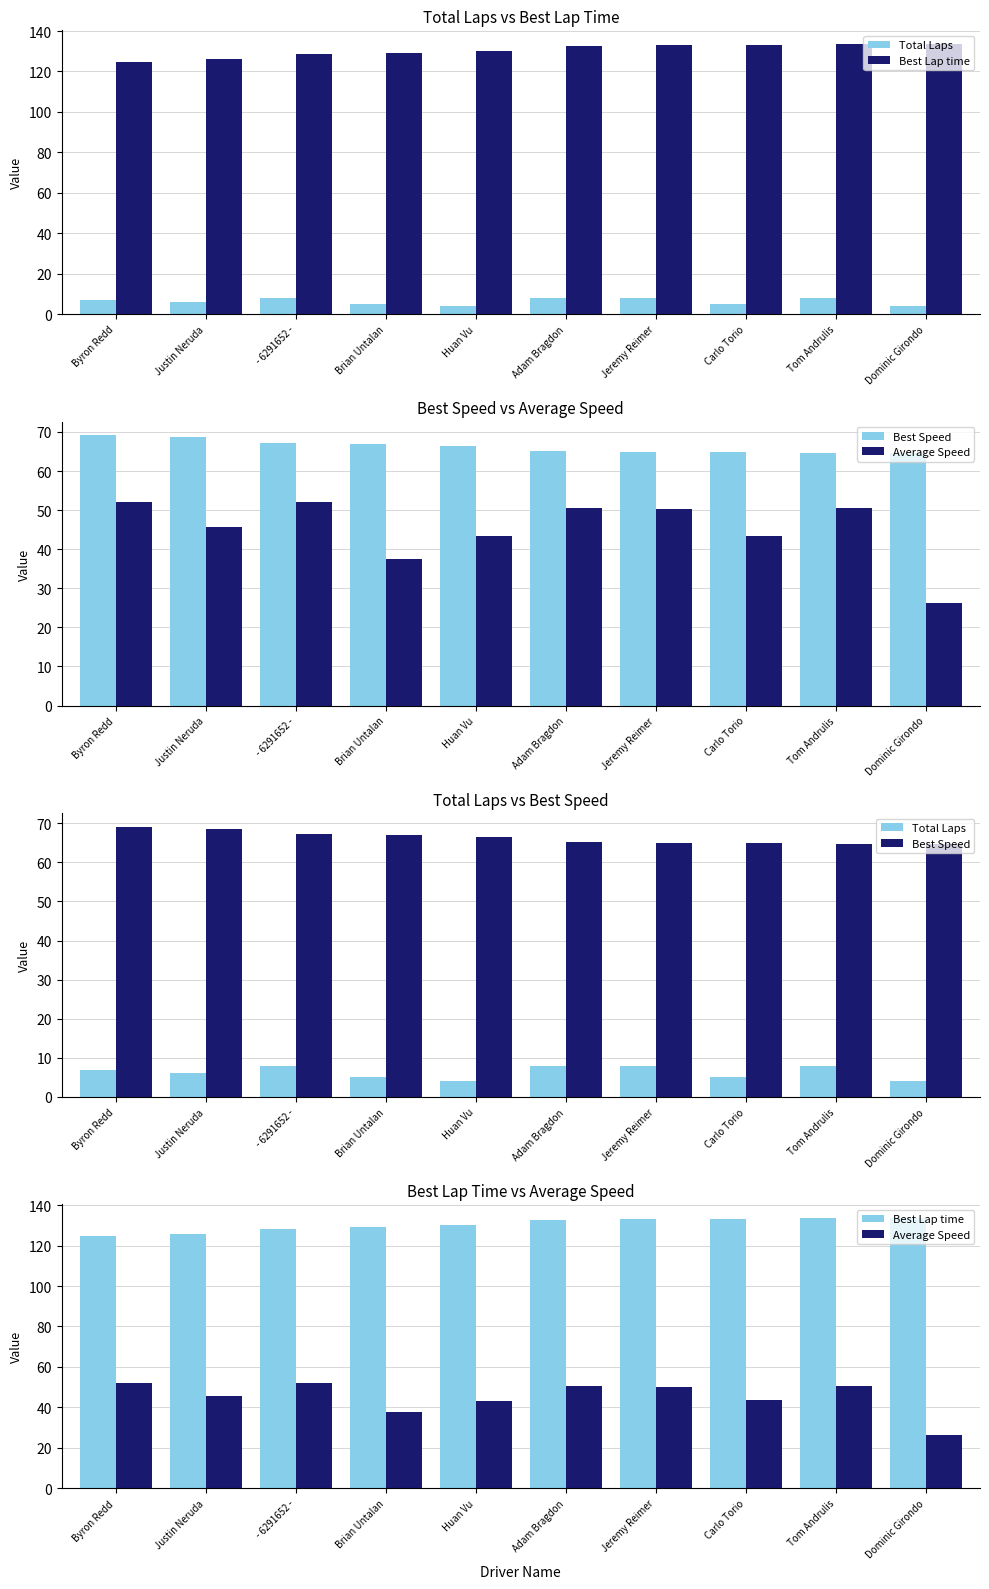

Reading left to right, list all the values displayed in this chart.

Total Laps: Byron Redd=7.0	Justin Neruda=6.0	- 6291652 -=8.0	Brian Untalan=5.0	Huan Vu=4.0	Adam Bragdon=8.0	Jeremy Reimer=8.0	Carlo Torio=5.0	Tom Andrulis=8.0	Dominic Girondo=4.0
Best Lap time: Byron Redd=124.9	Justin Neruda=126.0	- 6291652 -=128.4	Brian Untalan=129.1	Huan Vu=129.9	Adam Bragdon=132.6	Jeremy Reimer=133.1	Carlo Torio=133.3	Tom Andrulis=133.6	Dominic Girondo=133.7
Best Speed: Byron Redd=69.2	Justin Neruda=68.6	- 6291652 -=67.3	Brian Untalan=66.9	Huan Vu=66.5	Adam Bragdon=65.2	Jeremy Reimer=64.9	Carlo Torio=64.8	Tom Andrulis=64.7	Dominic Girondo=64.6
Average Speed: Byron Redd=52.1	Justin Neruda=45.7	- 6291652 -=52.1	Brian Untalan=37.5	Huan Vu=43.3	Adam Bragdon=50.7	Jeremy Reimer=50.3	Carlo Torio=43.5	Tom Andrulis=50.4	Dominic Girondo=26.1